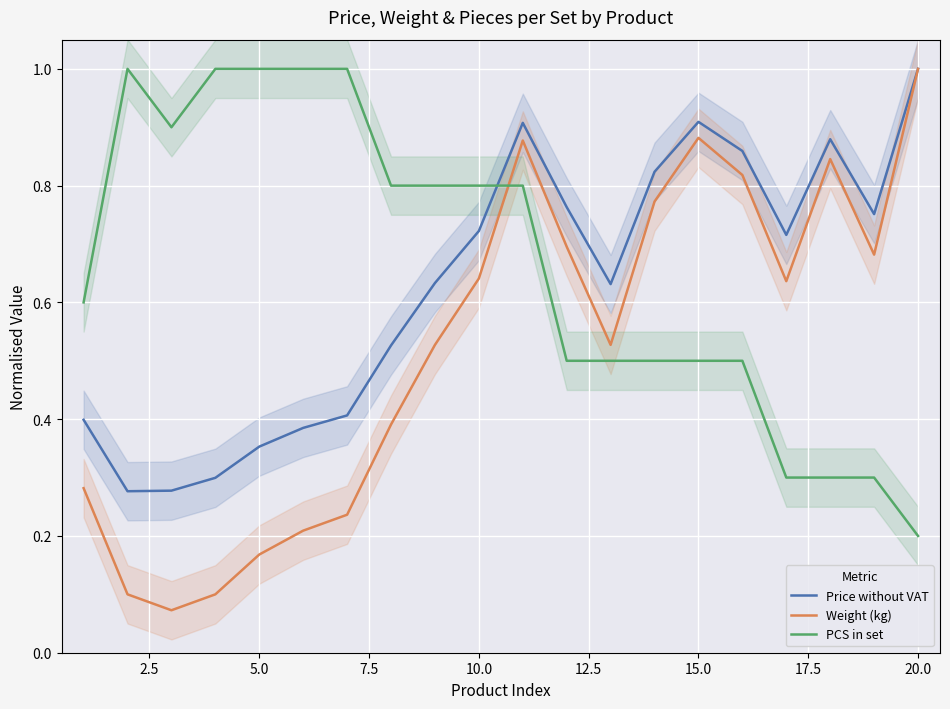

True or false: PCS in set and Weight (kg) cross at least once.

True